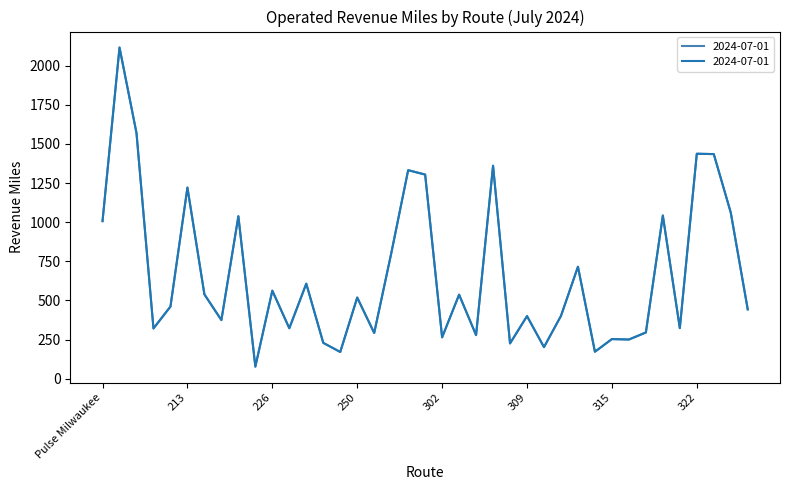

Does the chart display data point markers on the line(s)?

No